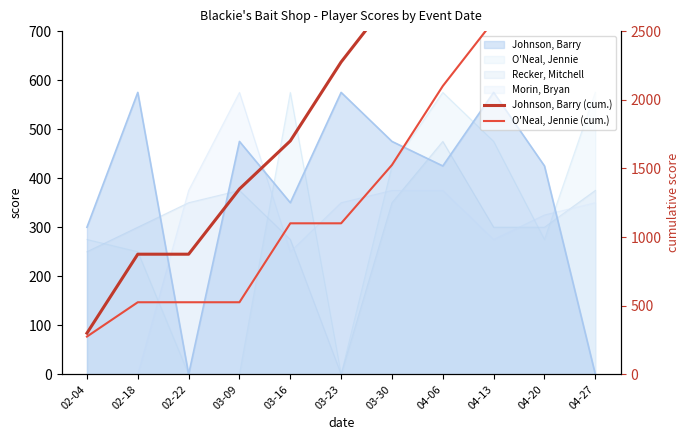

Does the chart have visible grid lines?

No